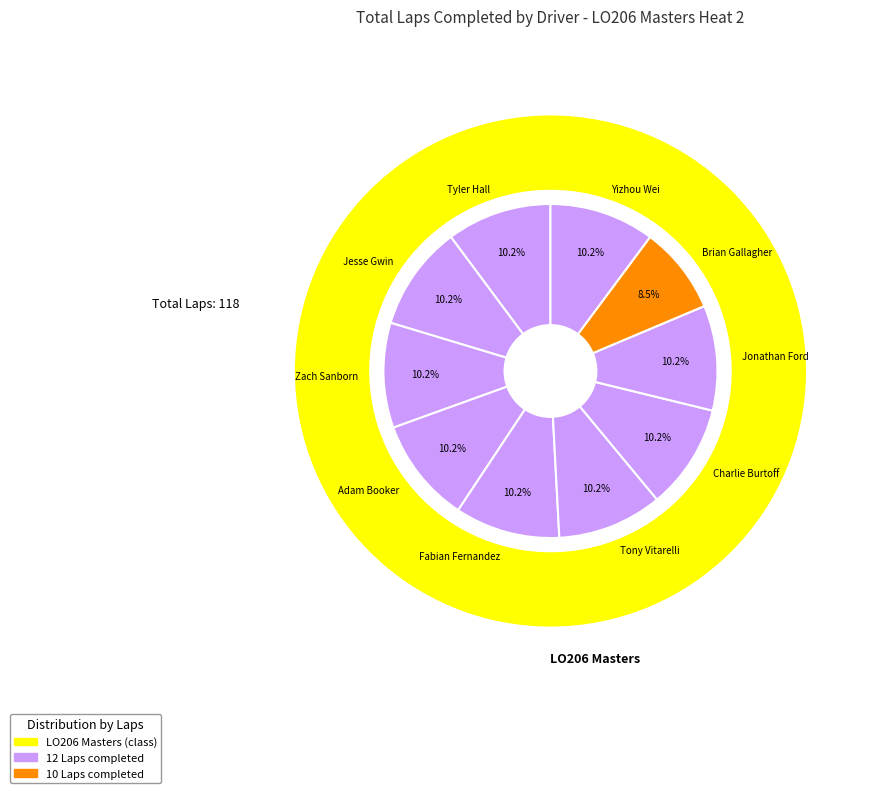

Between Fabian Fernandez and Zach Sanborn, which is larger?

Fabian Fernandez